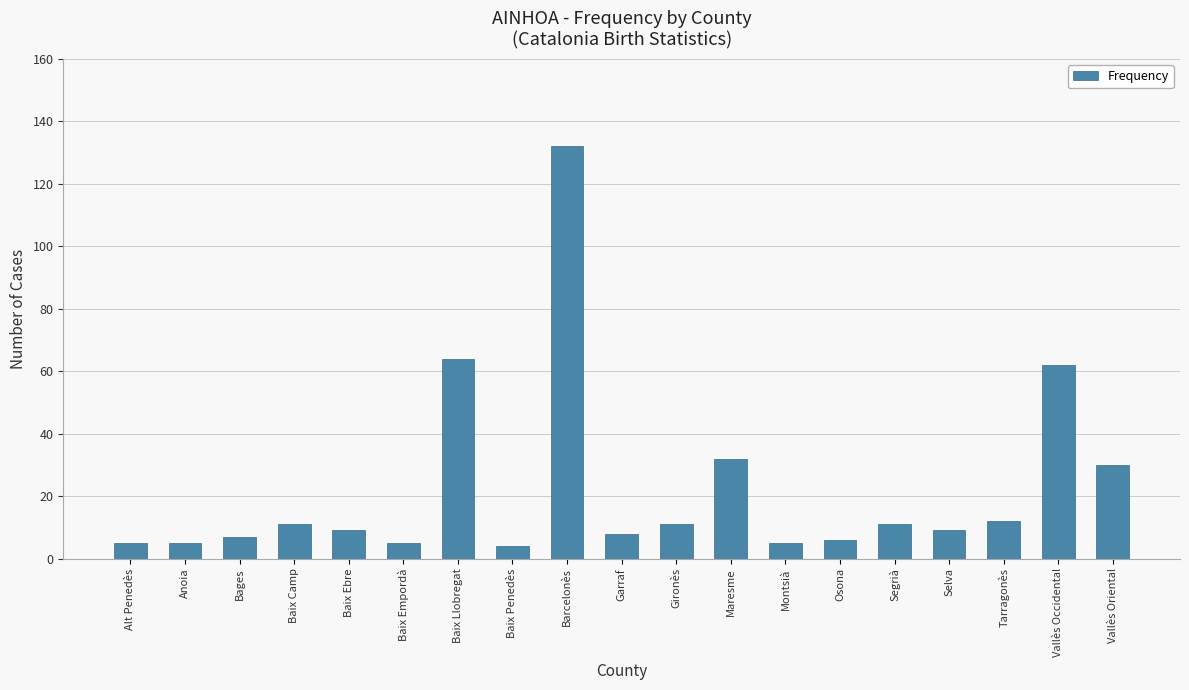

Count the number of categories in the chart.

19